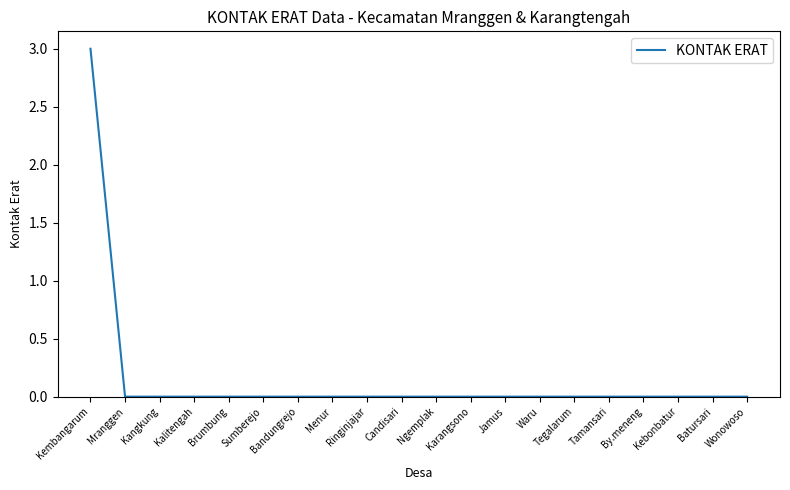

Reading left to right, transcribe all the data shown in this chart.

3	0	0	0	0	0	0	0	0	0	0	0	0	0	0	0	0	0	0	0